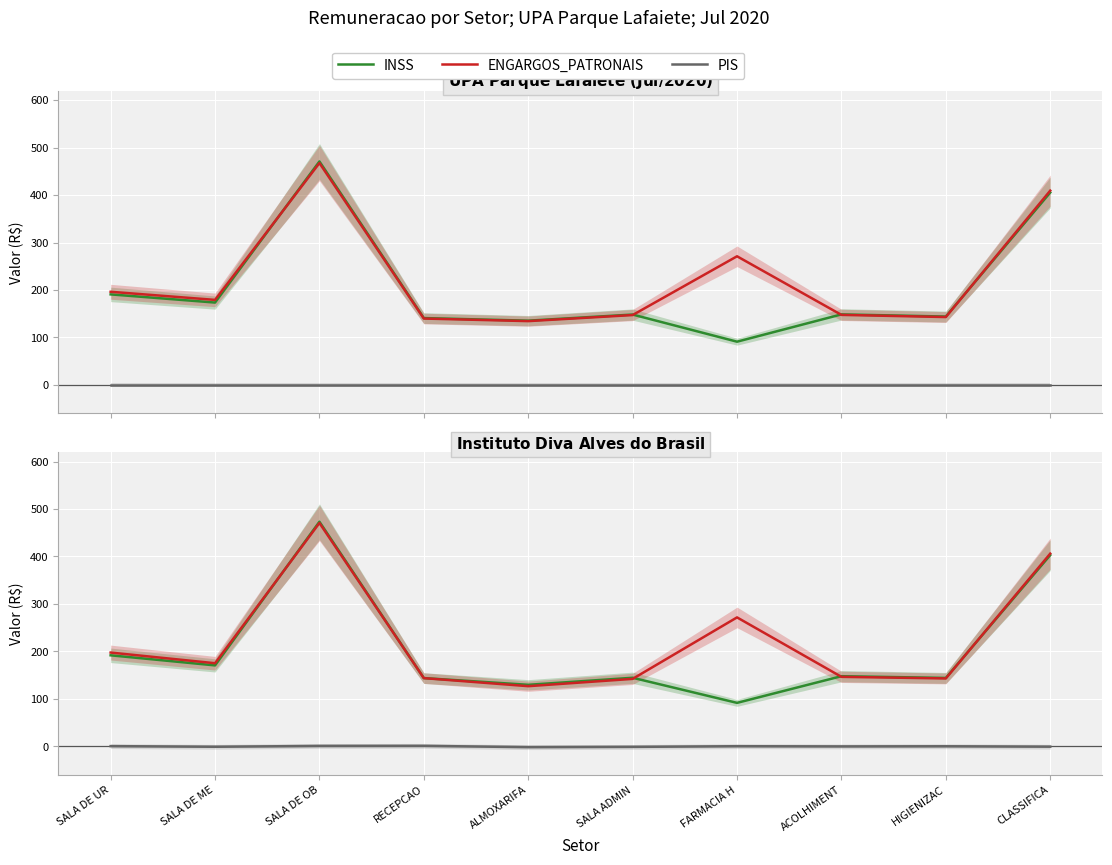

In ENGARGOS_PATRONAIS, how many points are higher than both neighbors (excluding endpoints)?

2